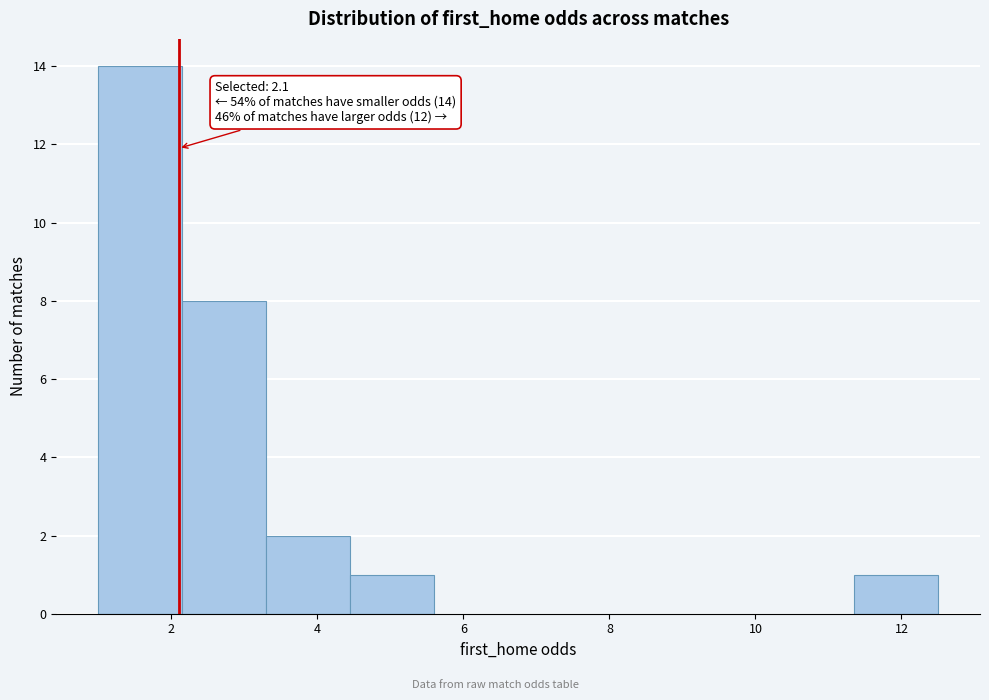

Over which range of the x-axis is the bar tallest?

1.0 to 2.2